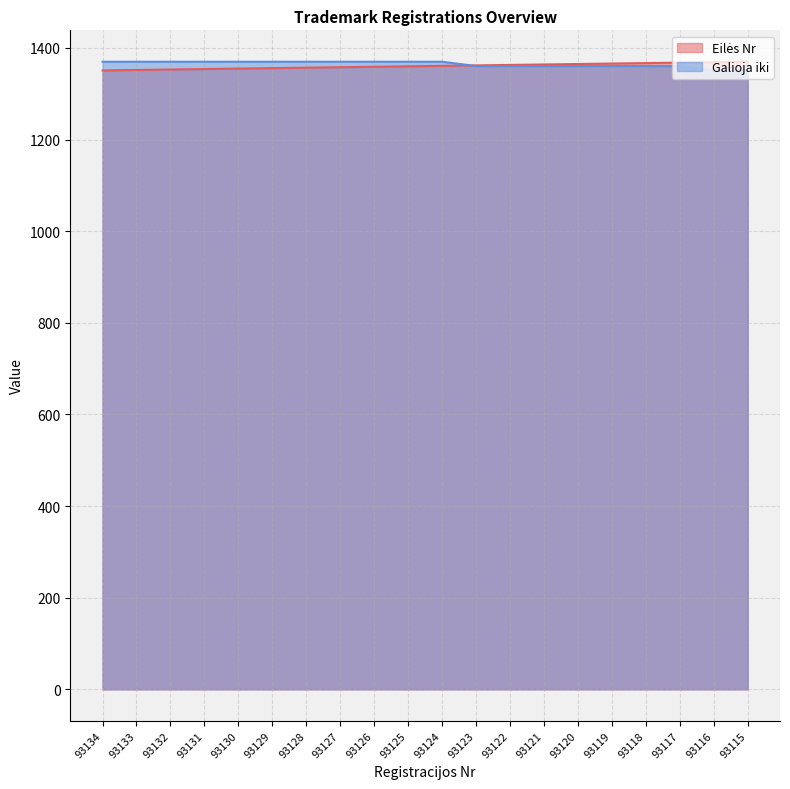

Where is Galioja iki nearest to the value 1360?

93123